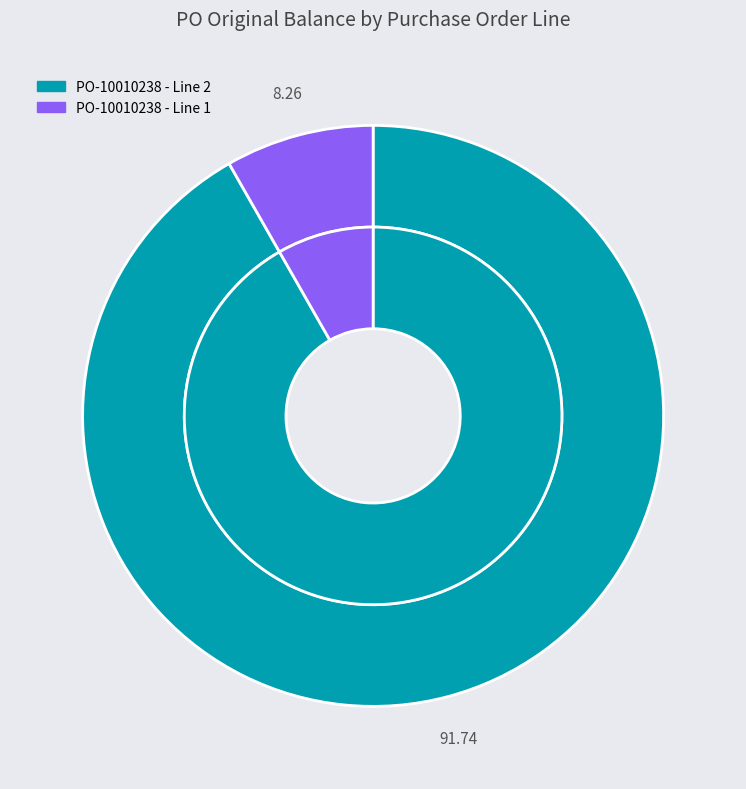

Between PO-10010238 - Line 2 and PO-10010238 - Line 1, which is larger?

PO-10010238 - Line 2